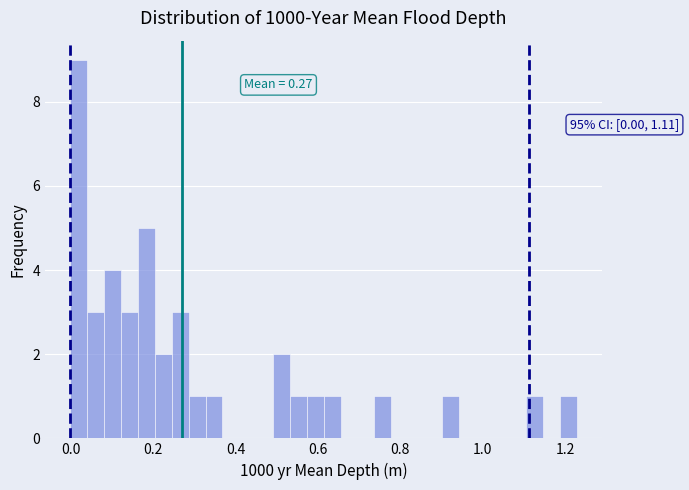

Around what value on the x-axis is the tallest bar? Give the approximate position of its centre, as read against the axis.

0.02